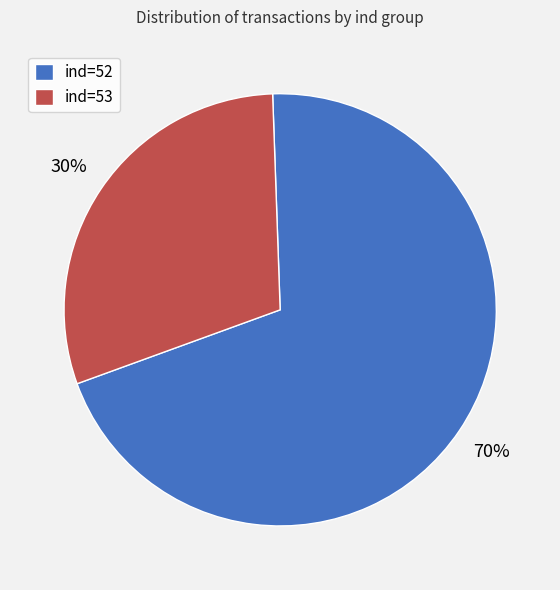

Does ind=52 represent more than half of the total?

Yes